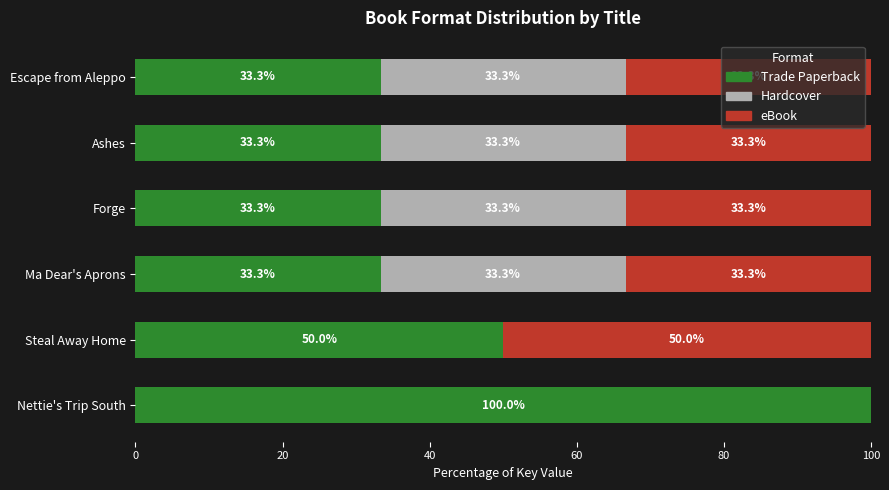

What is the maximum value for Trade Paperback?

100.0